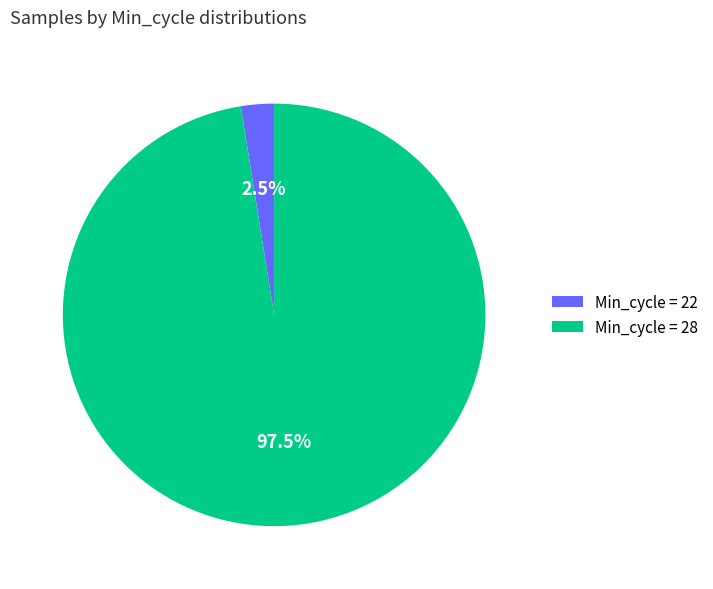

Rank the categories by value from highest to lowest.

Min_cycle = 28, Min_cycle = 22